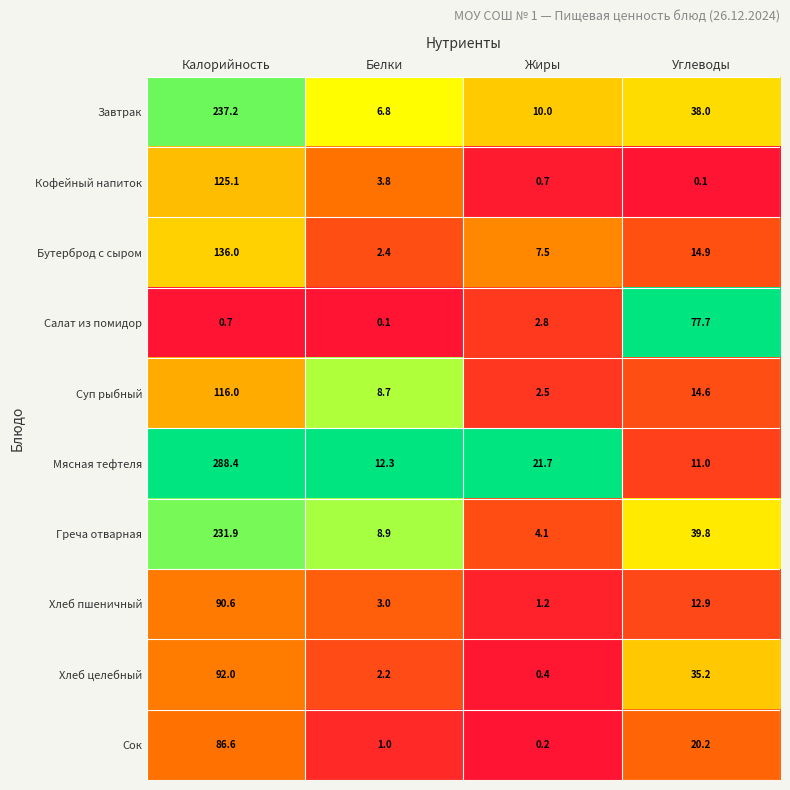

What is the sum of the Хлеб пшеничный values at Углеводы and Жиры?

14.1